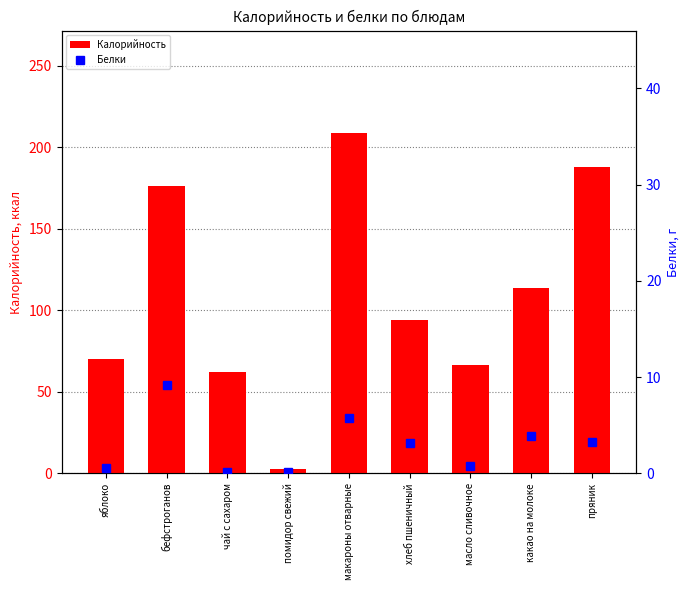

How many distinct data groups are displayed?

2